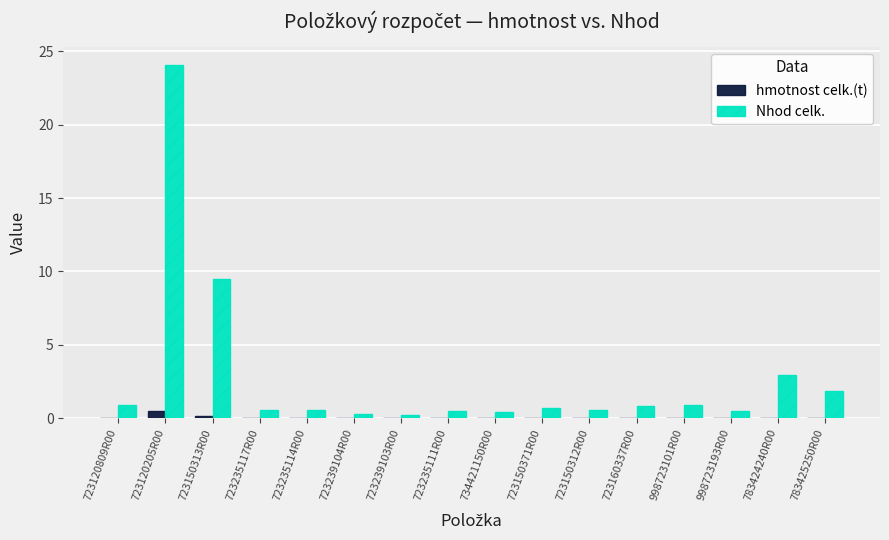

The value of hmotnost celk.(t) at 723235111R00 is 0.0. True or false?

True